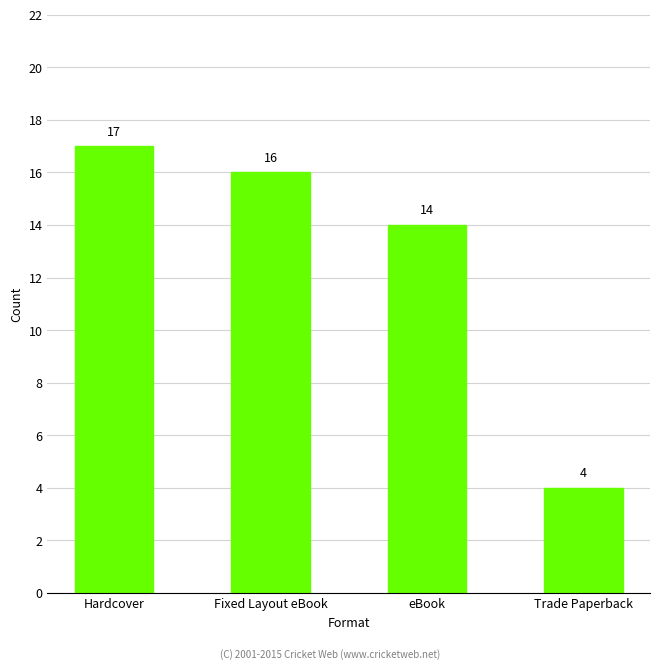

What is the difference between the maximum and second lowest values?

3